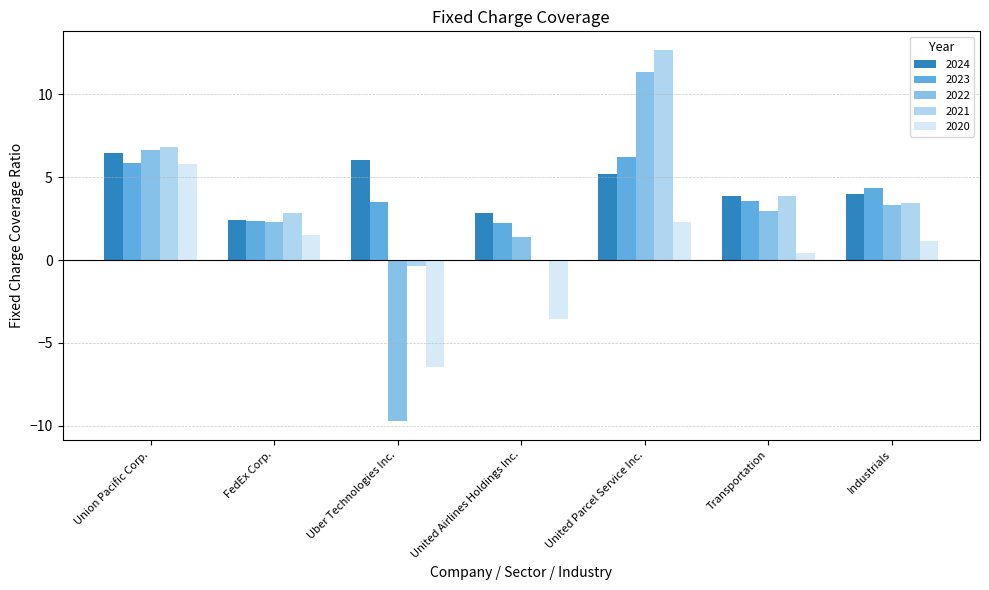

Are the bars horizontal?

No